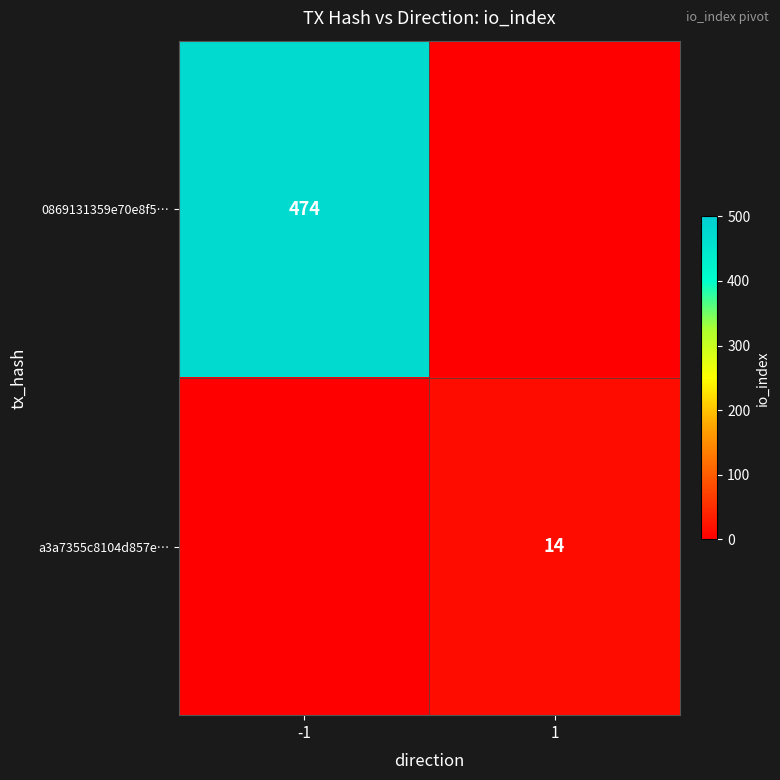

What is the total value across all series at -1?

474